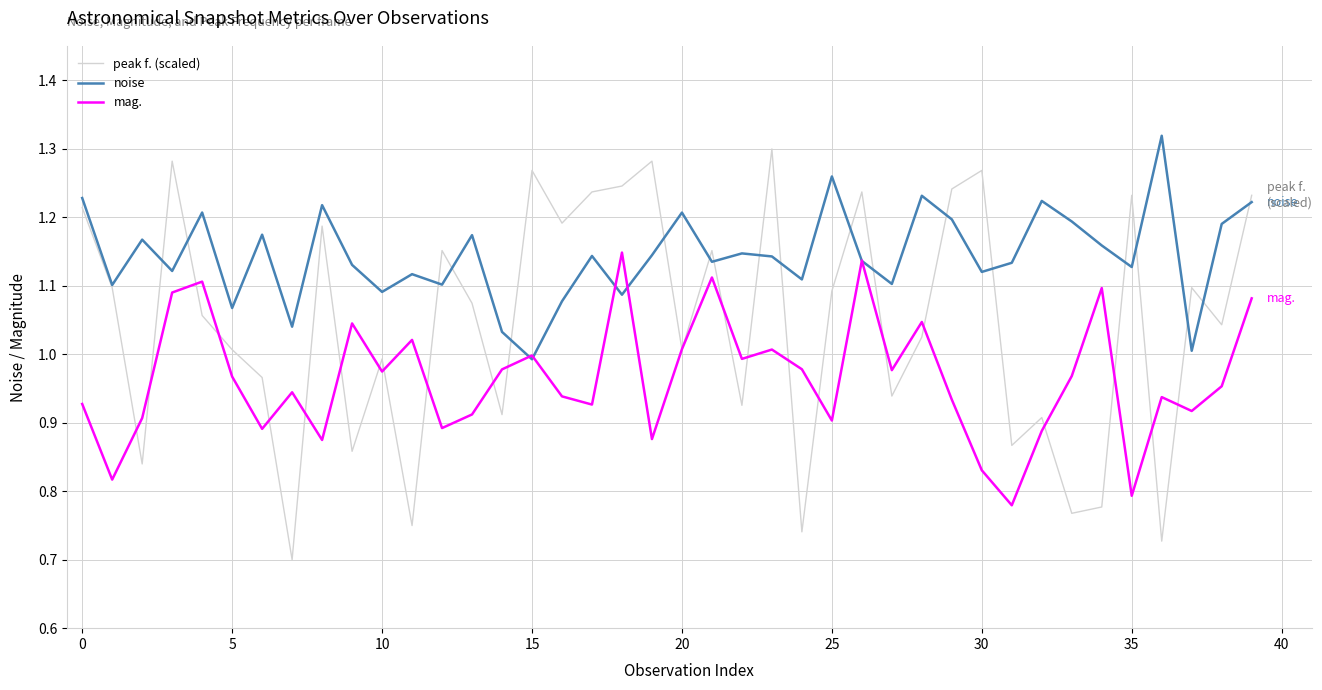

In noise, how many points are lower than both neighbors (excluding endpoints)?

14